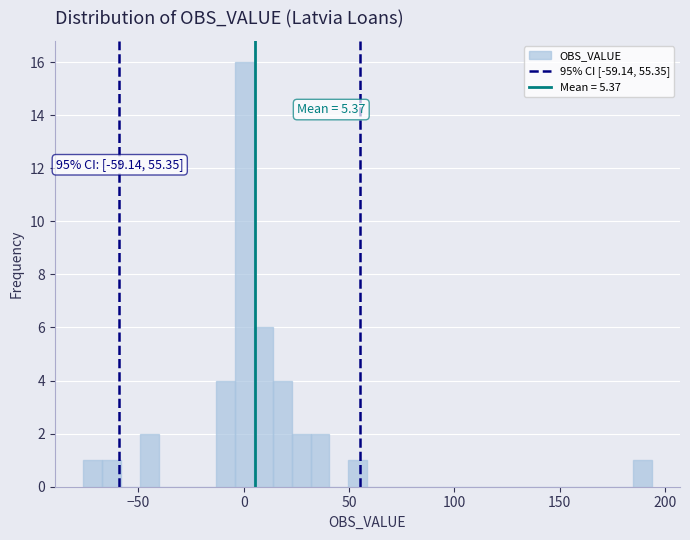

Around what value on the x-axis is the tallest bar? Give the approximate position of its centre, as read against the axis.

0